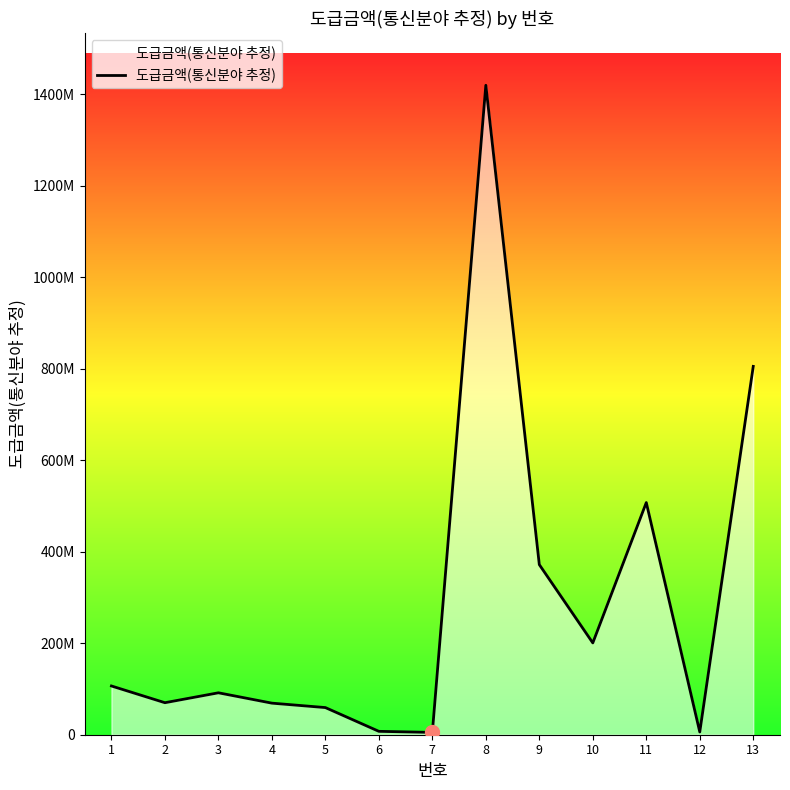

Does the chart display data point markers on the line(s)?

No